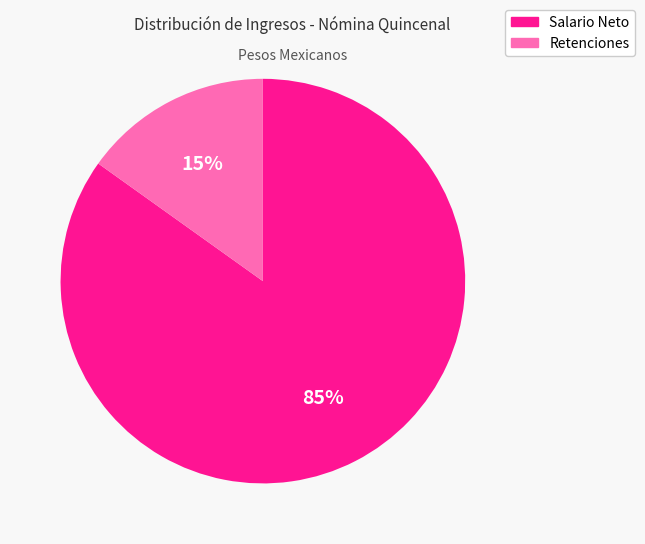

Is there any slice that represents more than half of the pie?

Yes